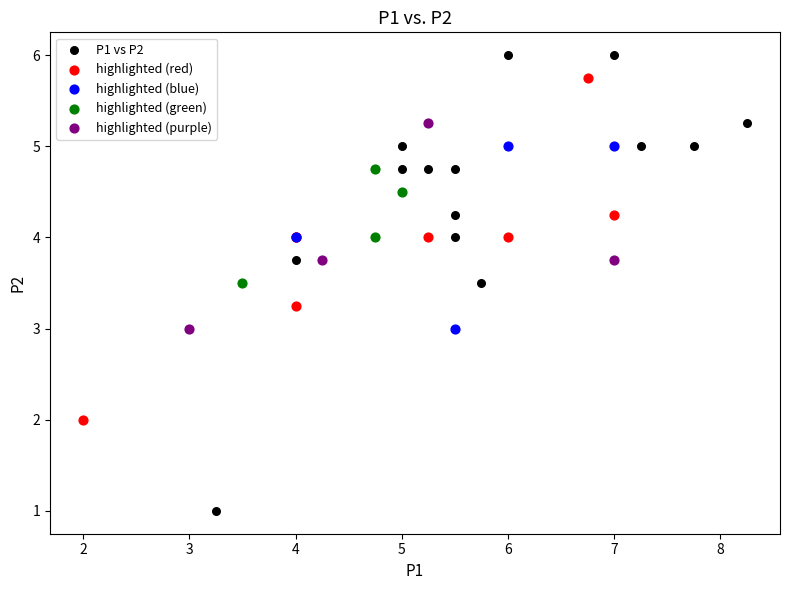

Which series contains the highest Y value?

P1 vs P2